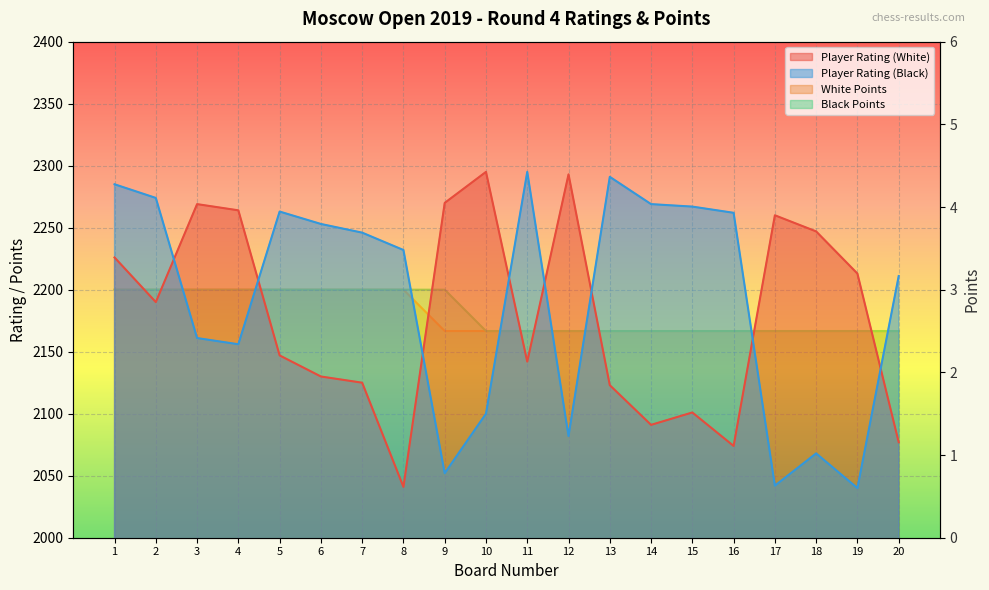

Which series has the largest total across all categories?

Player Rating (Black)